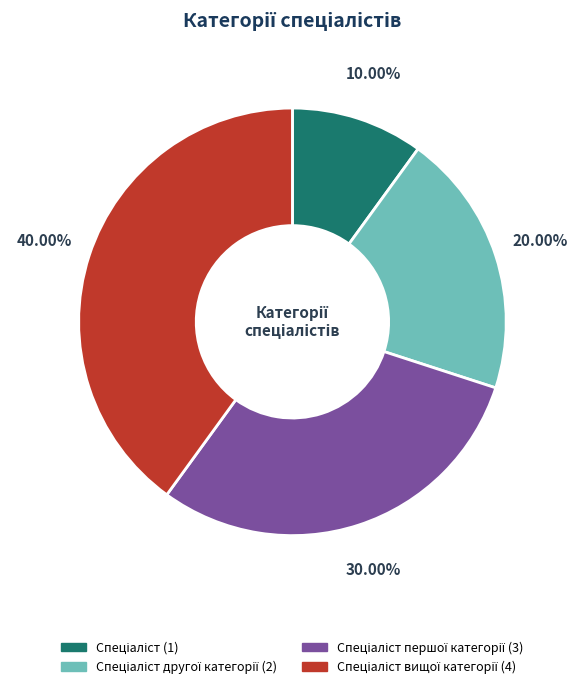

Is there any slice that represents more than half of the pie?

No